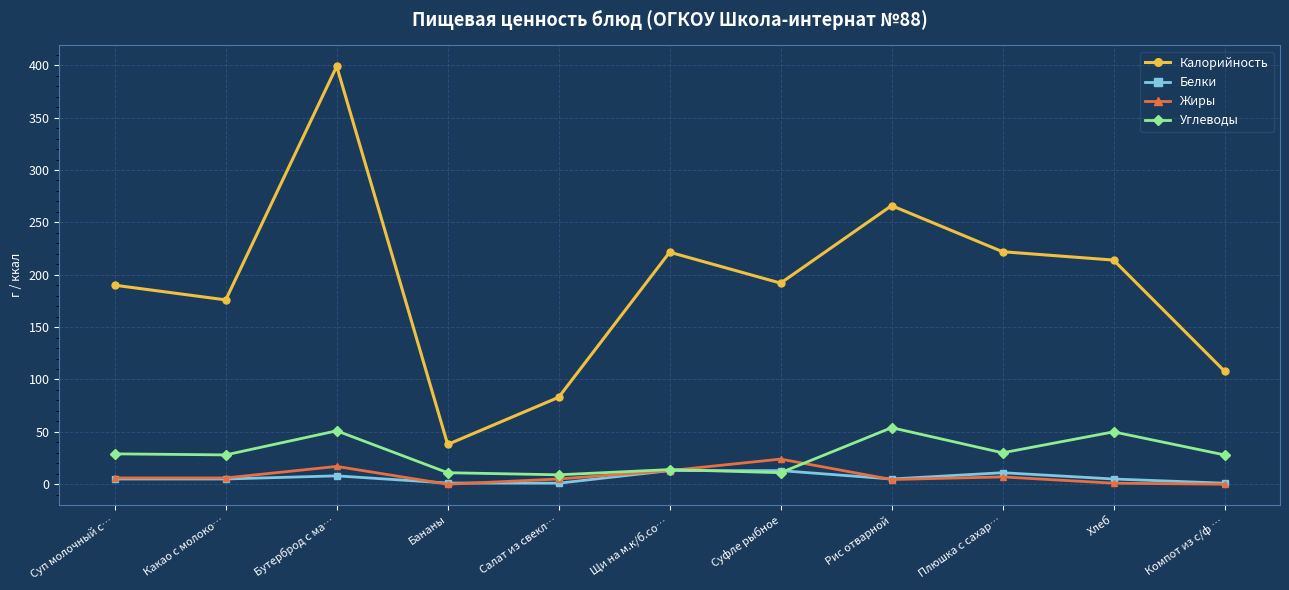

Is it true that Калорийность equals 126.7 at Хлеб?

False